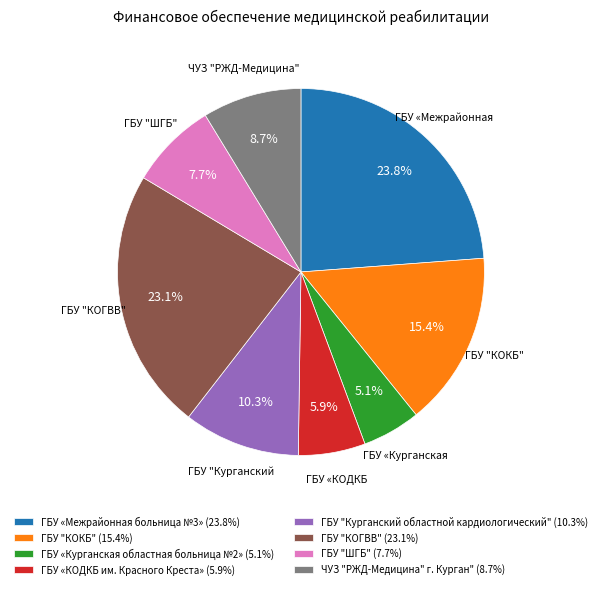

Count the number of slices in the pie.

8